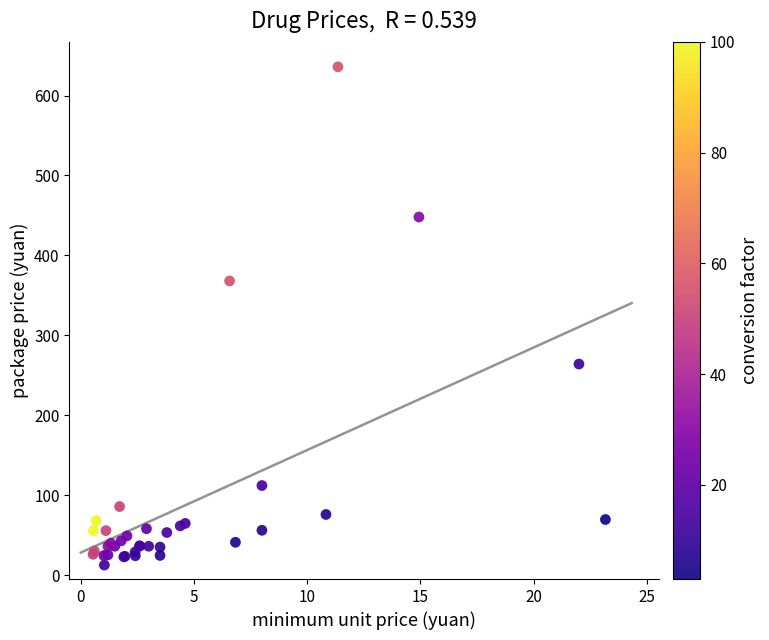

What Y value in the scatter plot is closest to 324?

368.0